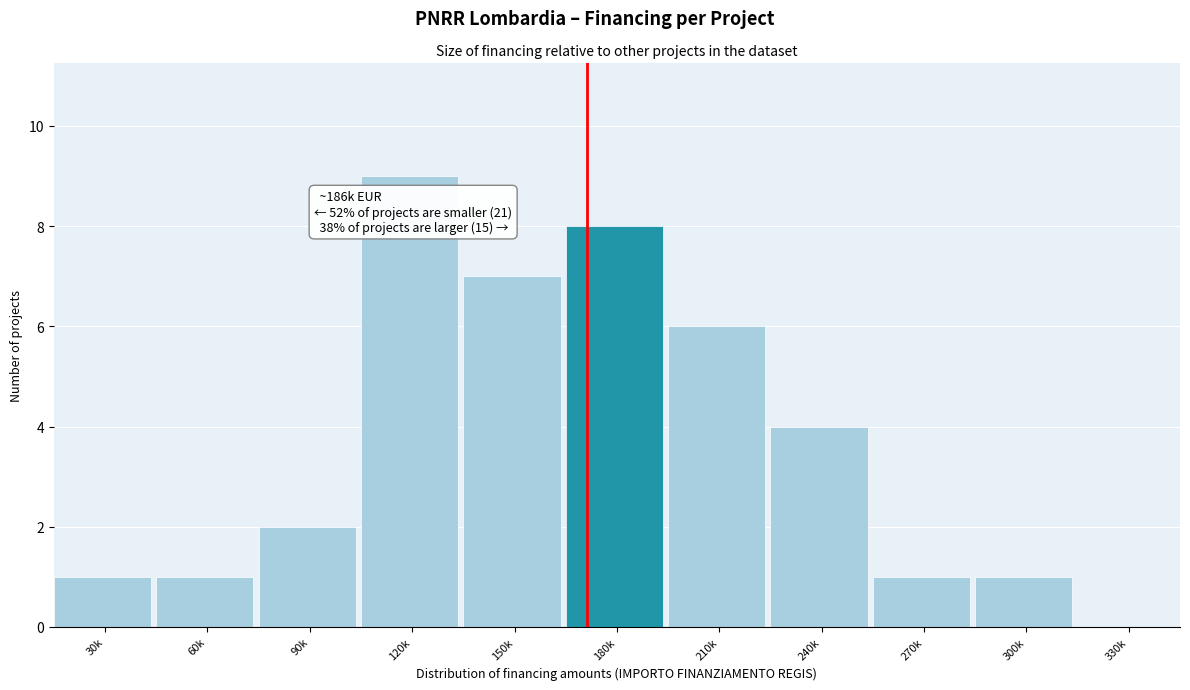

Reading right to left, extract all data points from this chart.

330k=0	300k=1	270k=1	240k=4	210k=6	180k=8	150k=7	120k=9	90k=2	60k=1	30k=1